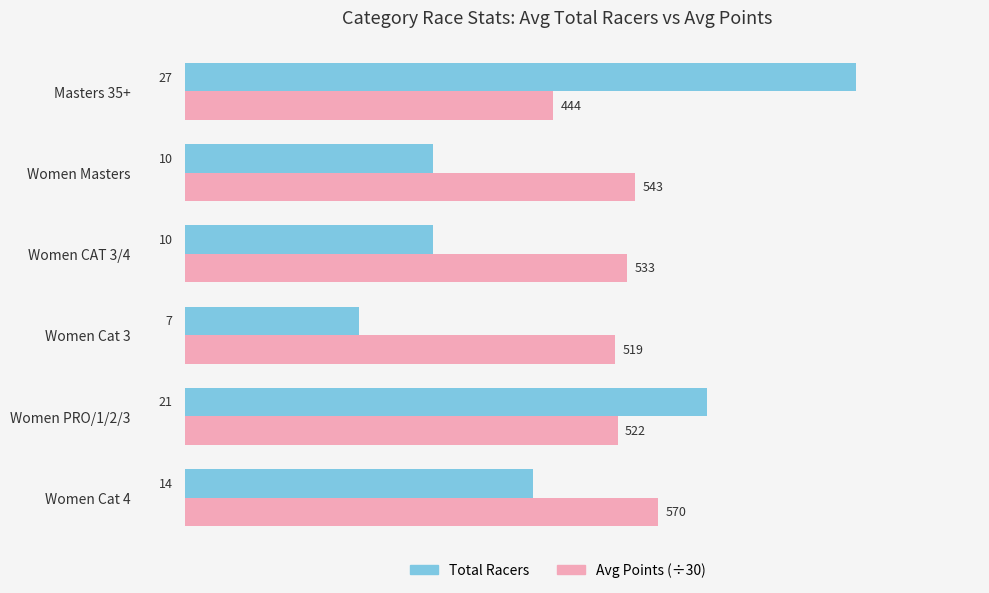

At which label is Avg Points (÷30) closest to 16?

Masters 35+